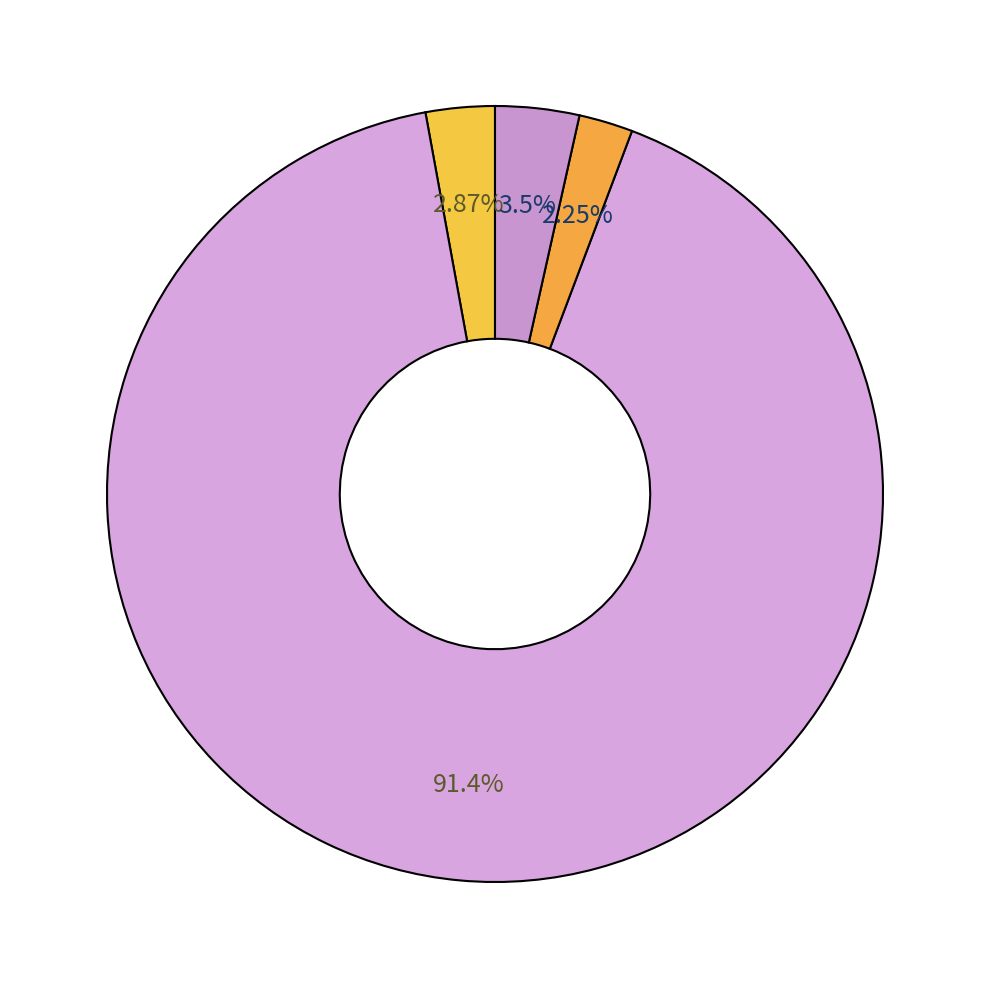

Count the number of slices in the pie.

4